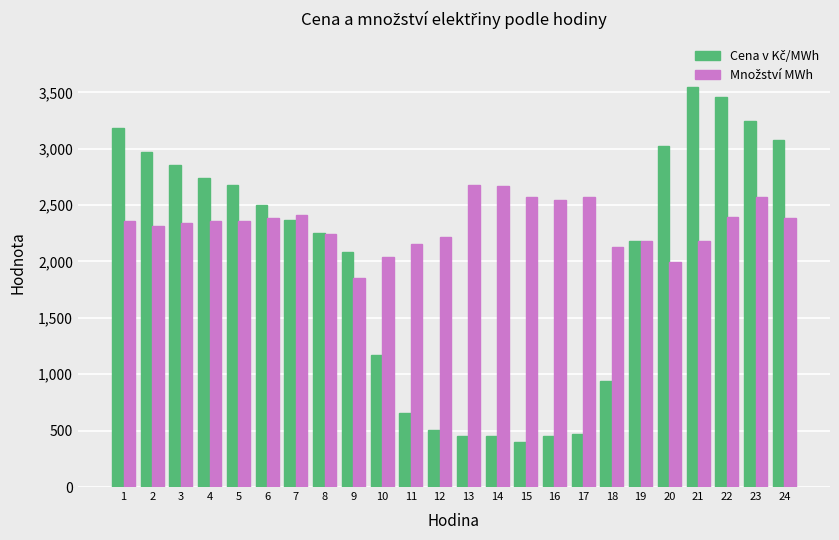

What is the minimum value shown in the chart?

403.5